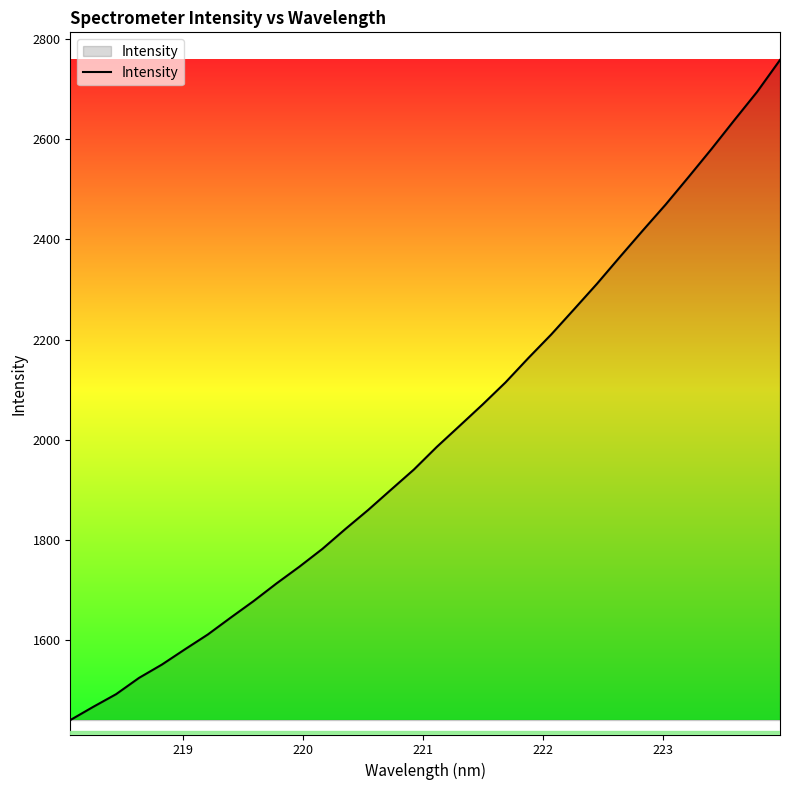

What is the maximum value shown in the chart?

2758.3